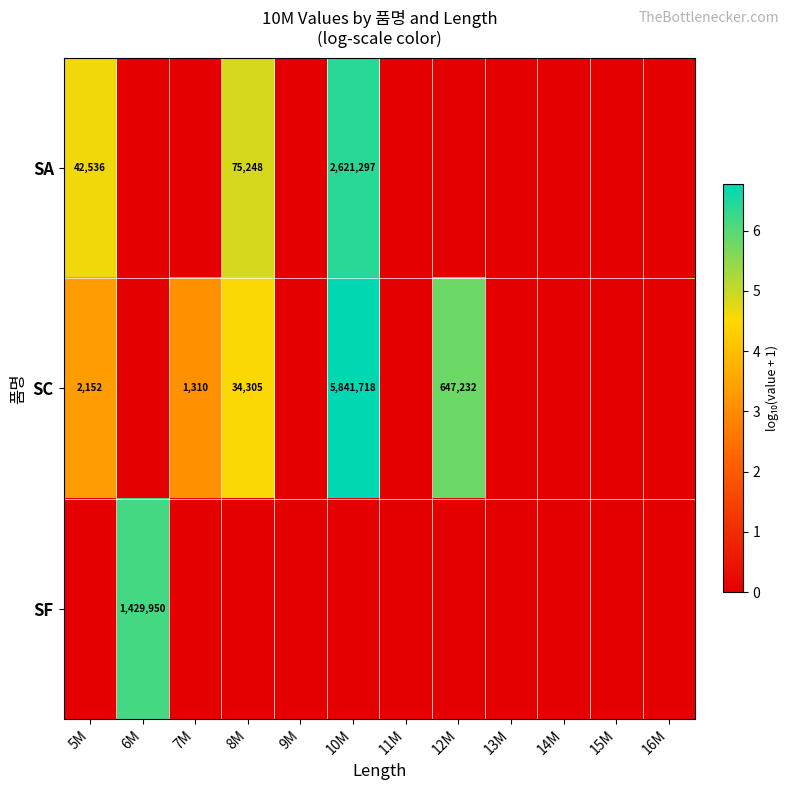

Which has a higher value, 12M or 15M?

12M